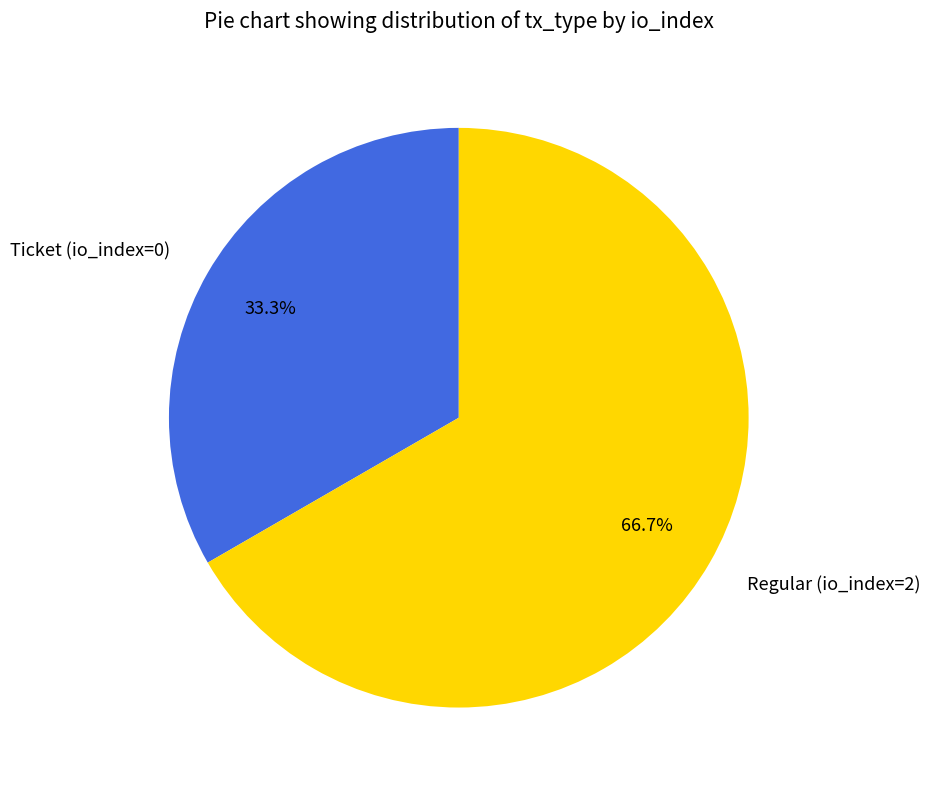

To the nearest percent, what is the combined percentage of Regular (io_index=2) and Ticket (io_index=0)?

100%